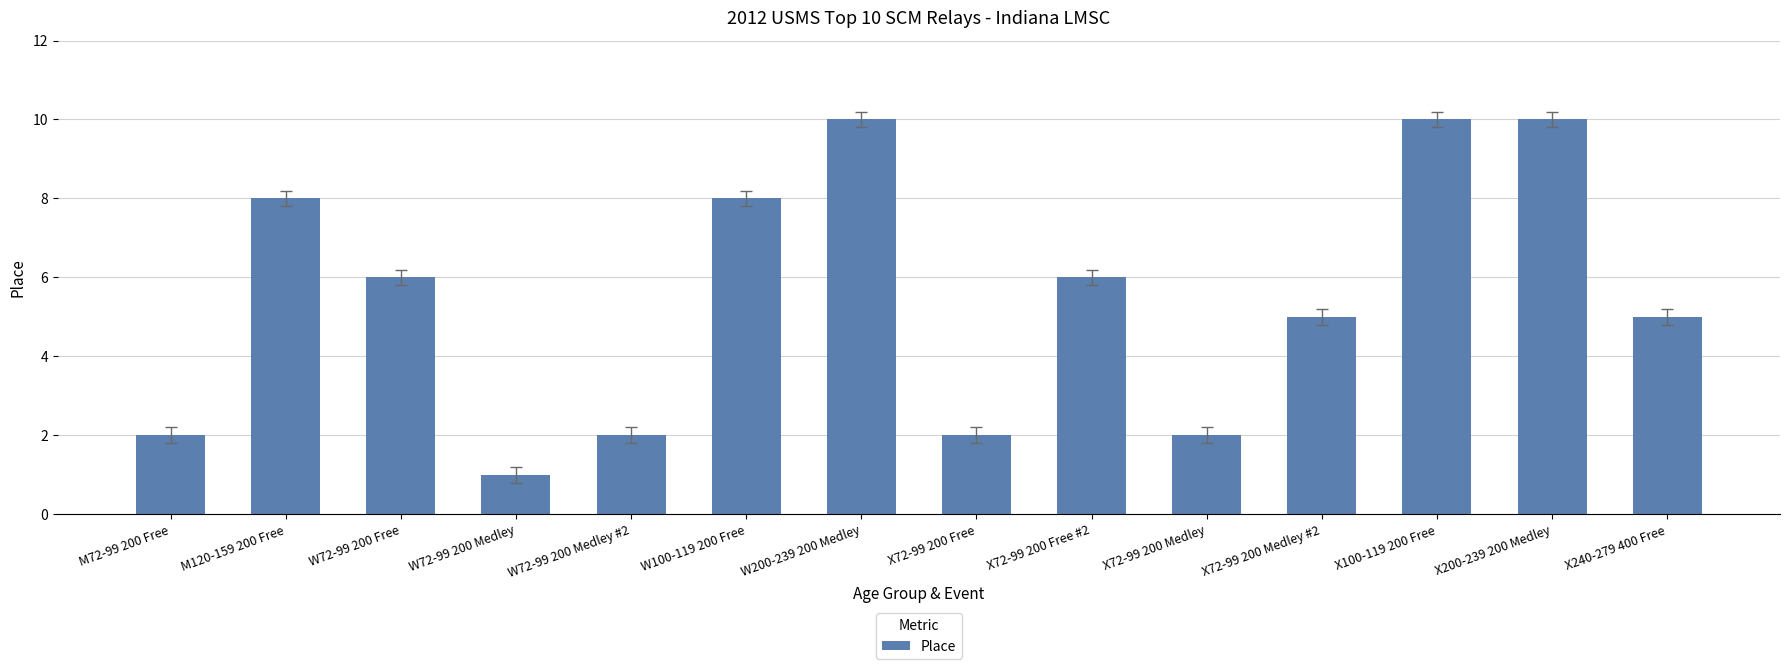

What is the smallest value displayed?

1